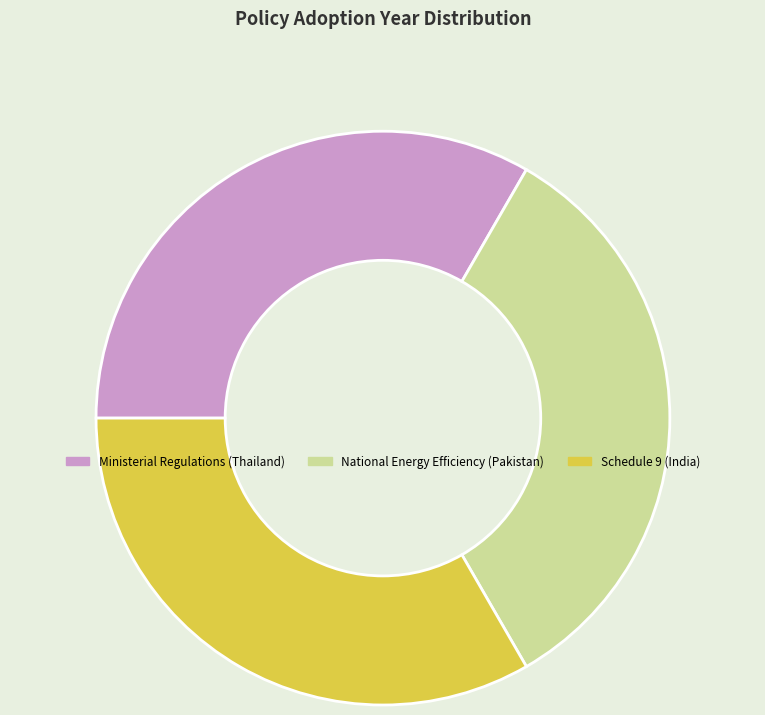

Is it true that Schedule 9 (India) is 33% of the pie?

True